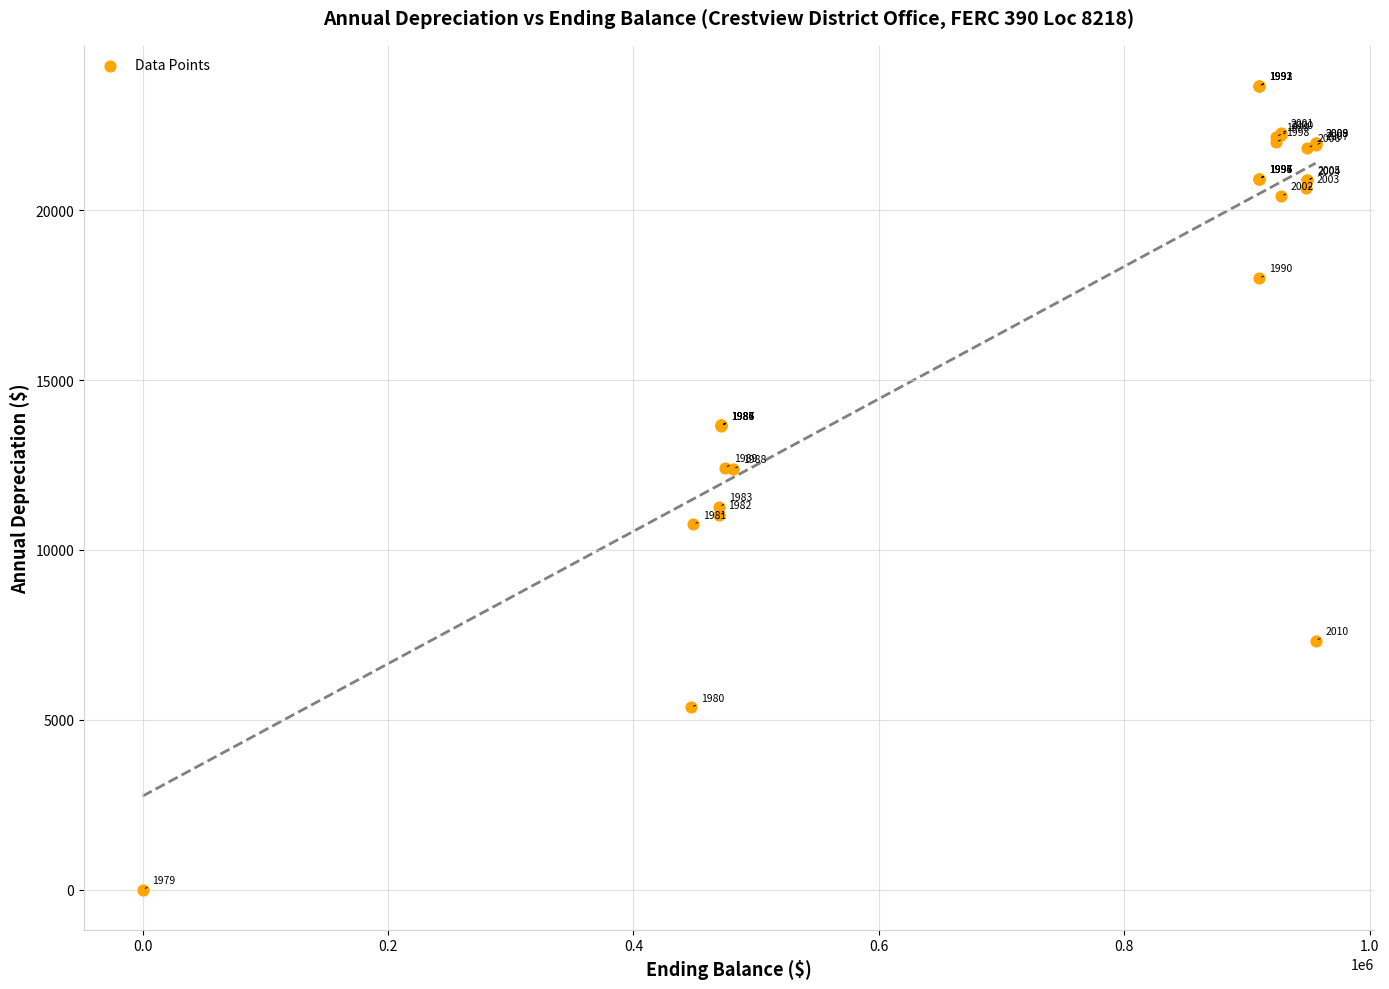

What Y value in the scatter plot is closest to 11828?

11273.4